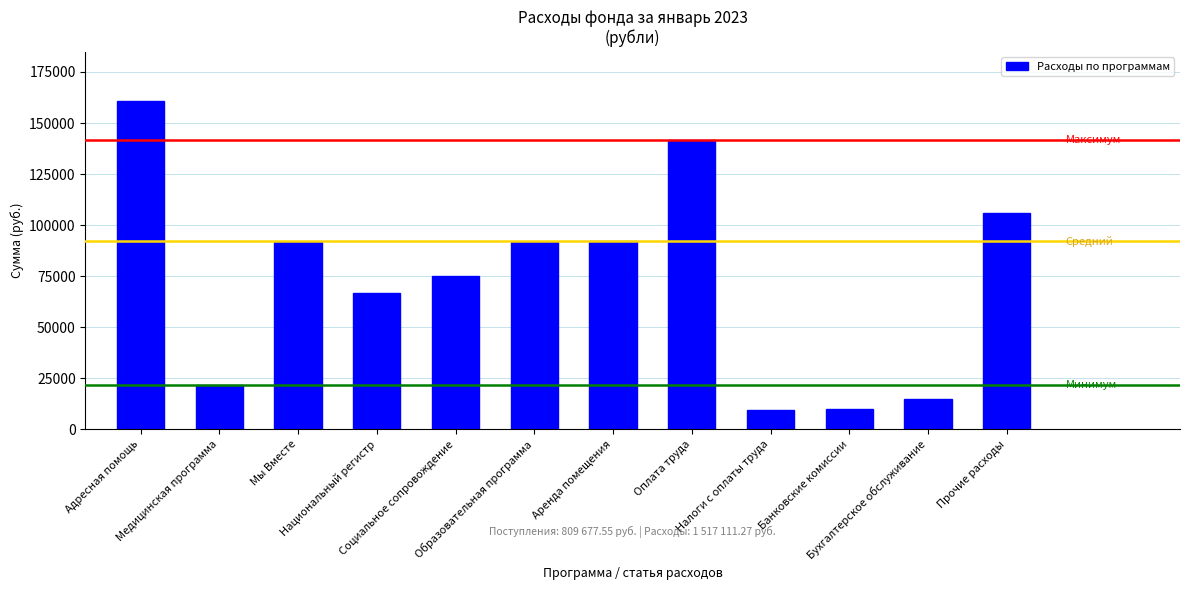

What is the difference between the second highest and second lowest values?

131905.1